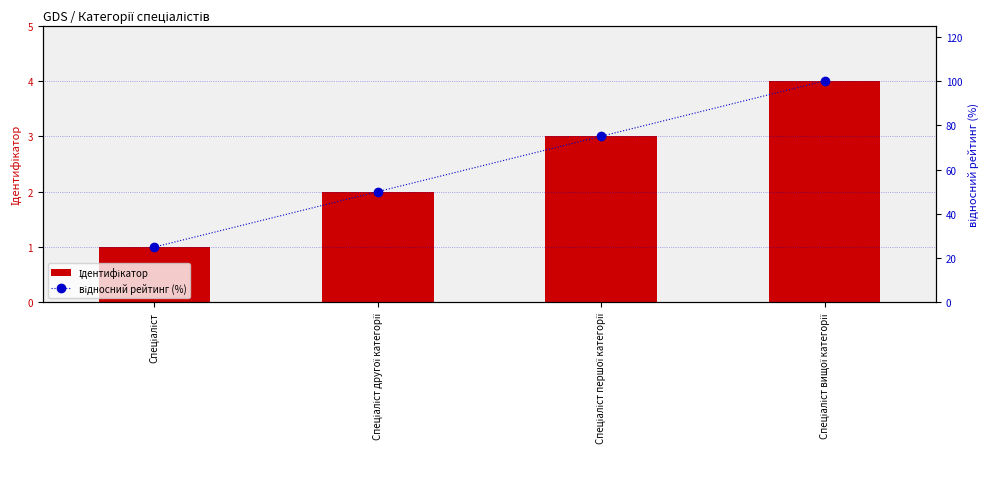

What position from the right is Спеціаліст другої категорії?

3